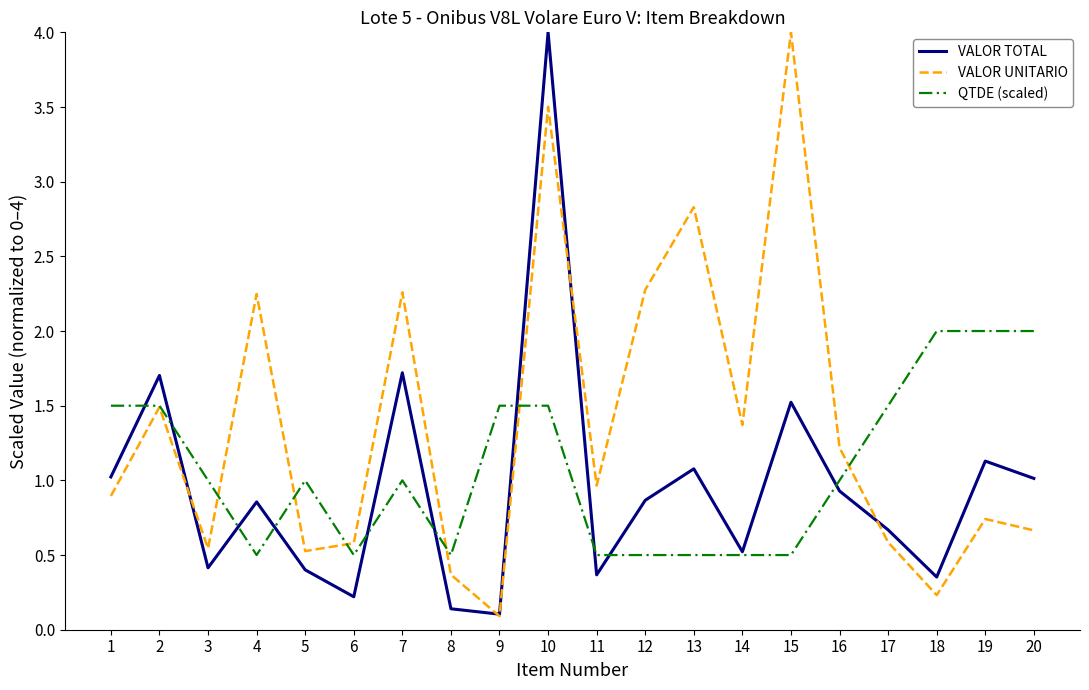

Is the value of QTDE (scaled) at 10 greater than the value of VALOR UNITARIO at 18?

Yes